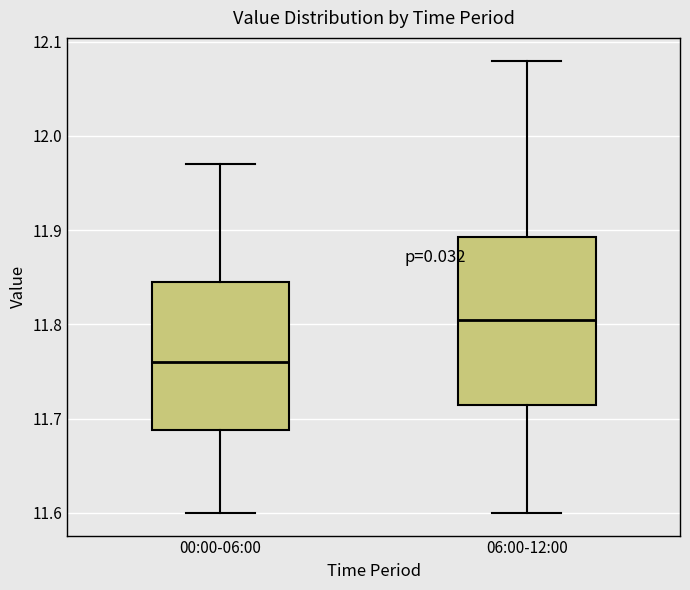

Reading left to right, read every box against the y-axis: the position of its median line, the range the box covers, and the ends of its whiskers. The values are not printed on the chart, so give them approximately, as read against the axis.

00:00-06:00: median 11.76, box 11.69 to 11.85, whiskers 11.60 to 11.97
06:00-12:00: median 11.81, box 11.72 to 11.89, whiskers 11.60 to 12.08